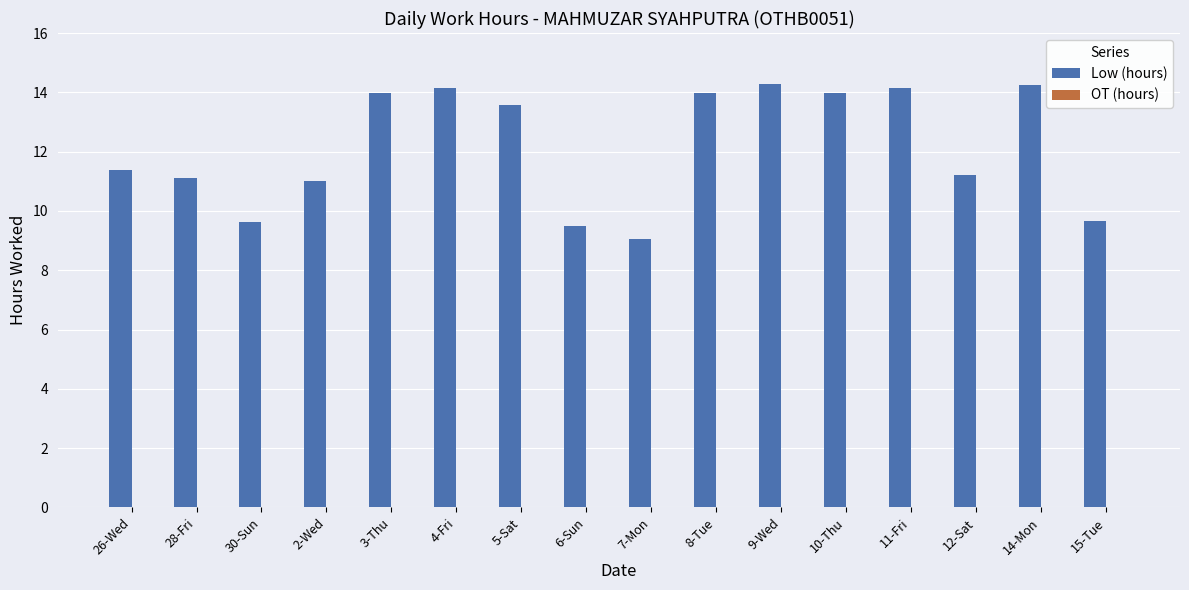

At which label does the data first exceed 13?

3-Thu